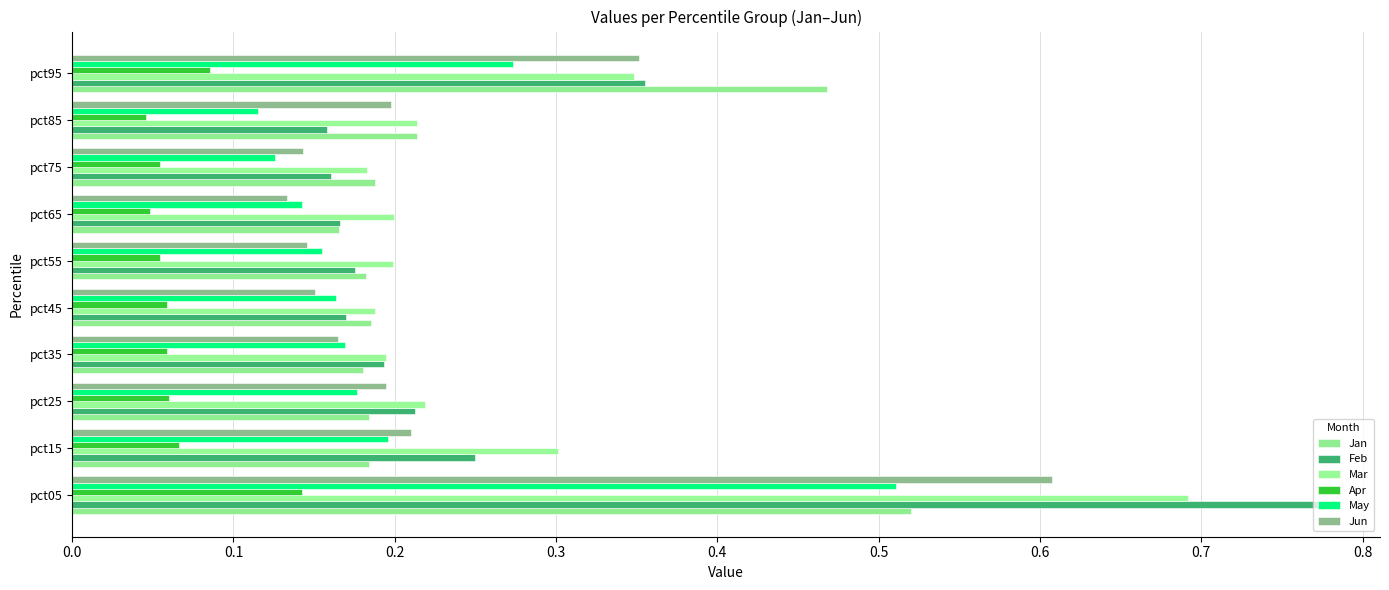

What is the difference between the maximum and second lowest values in the May series?

0.4